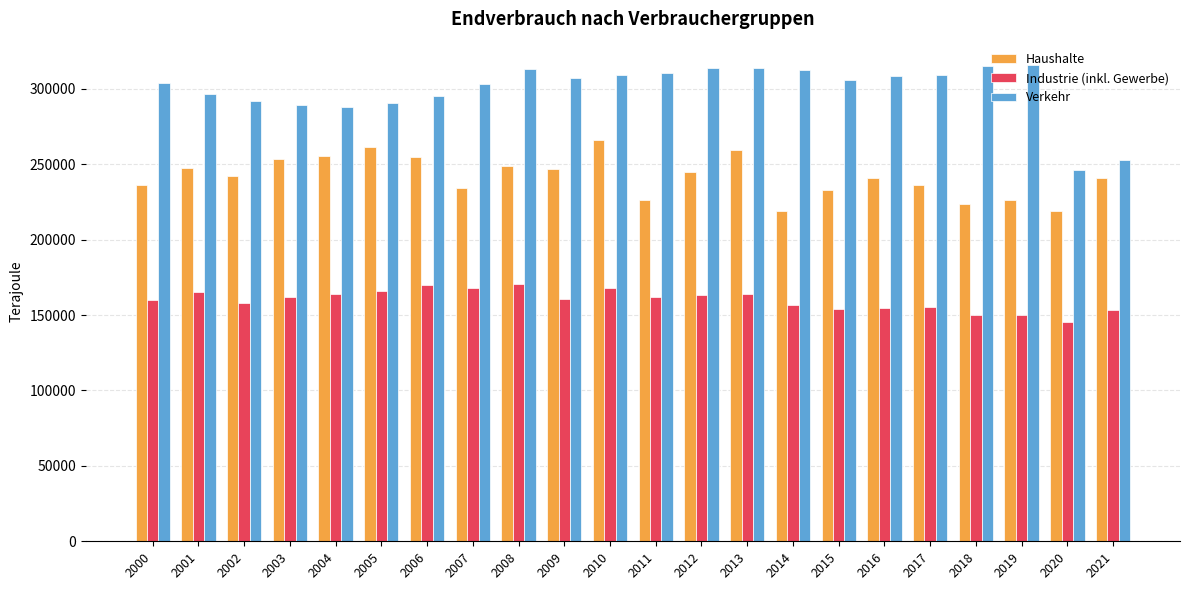

How many bars are there in total?

66